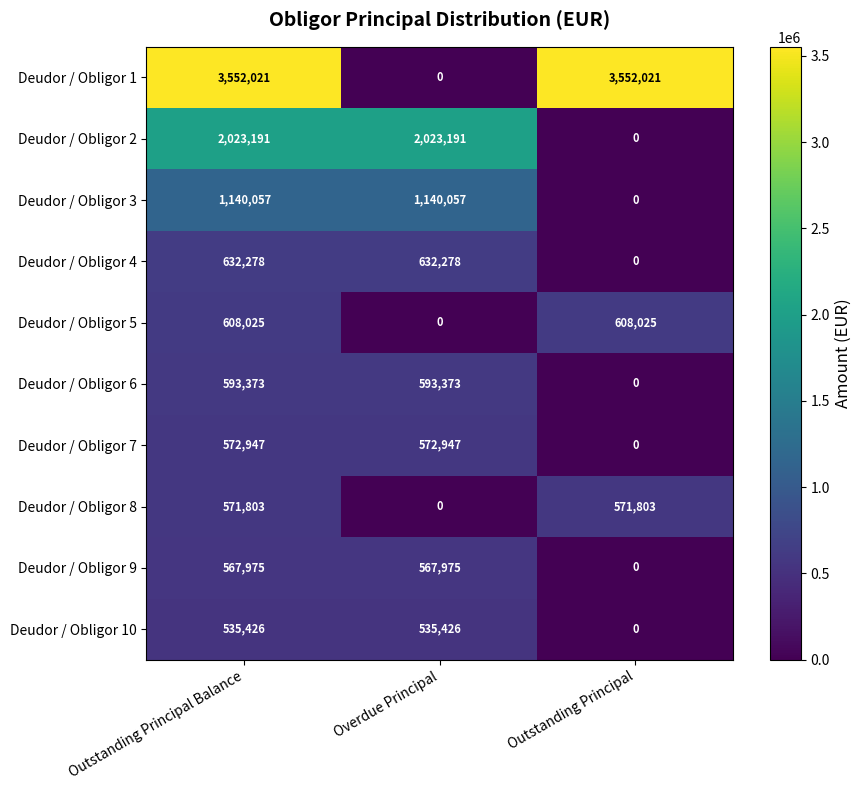

How many categories are shown in the chart?

3